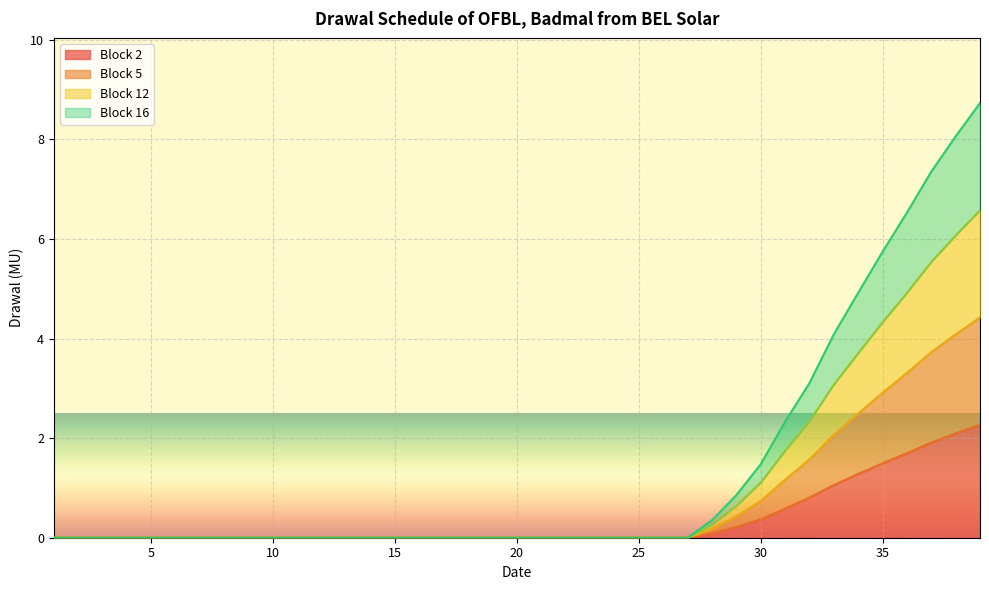

What is the difference between the highest and lowest values at 36?

4.8